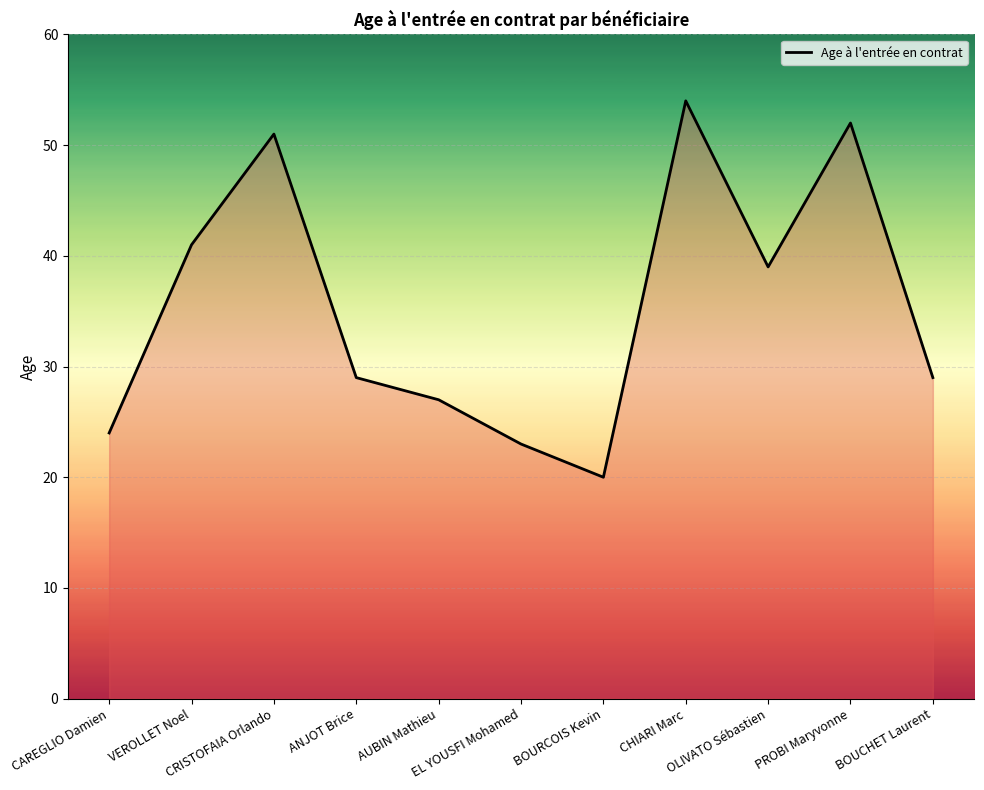

How many lines are shown in the chart?

1